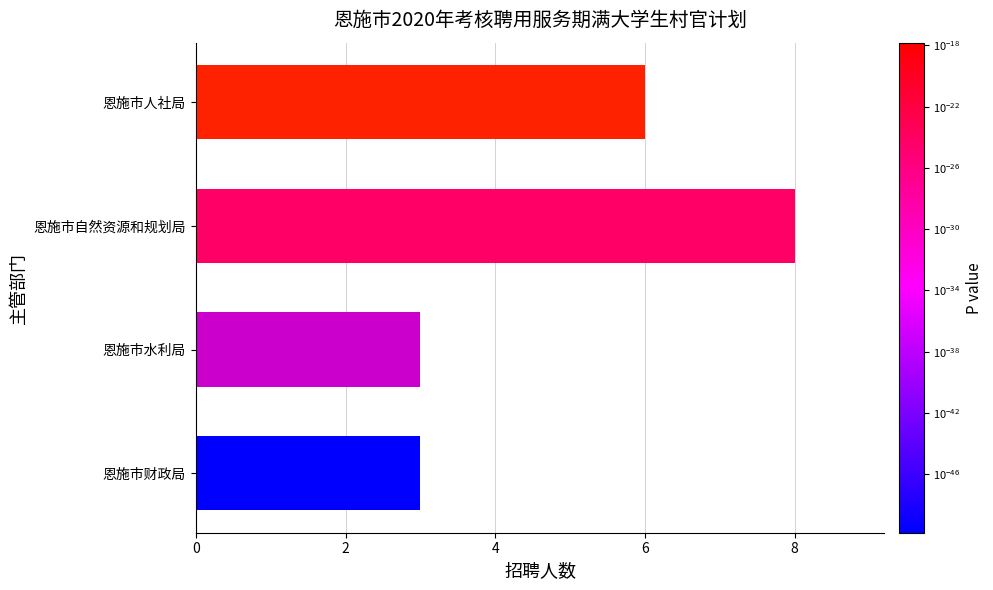

What value does the data have at 恩施市自然资源和规划局?

8